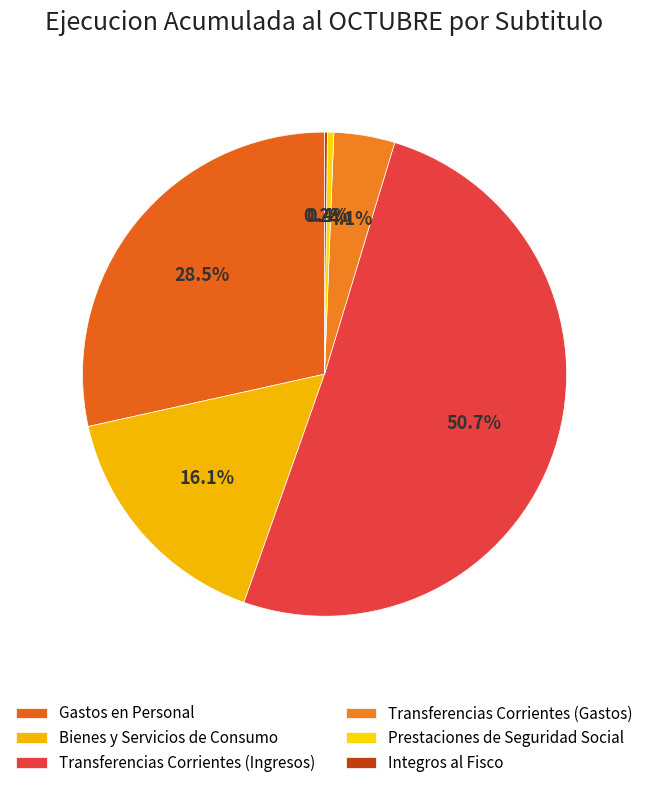

Count the number of slices in the pie.

6